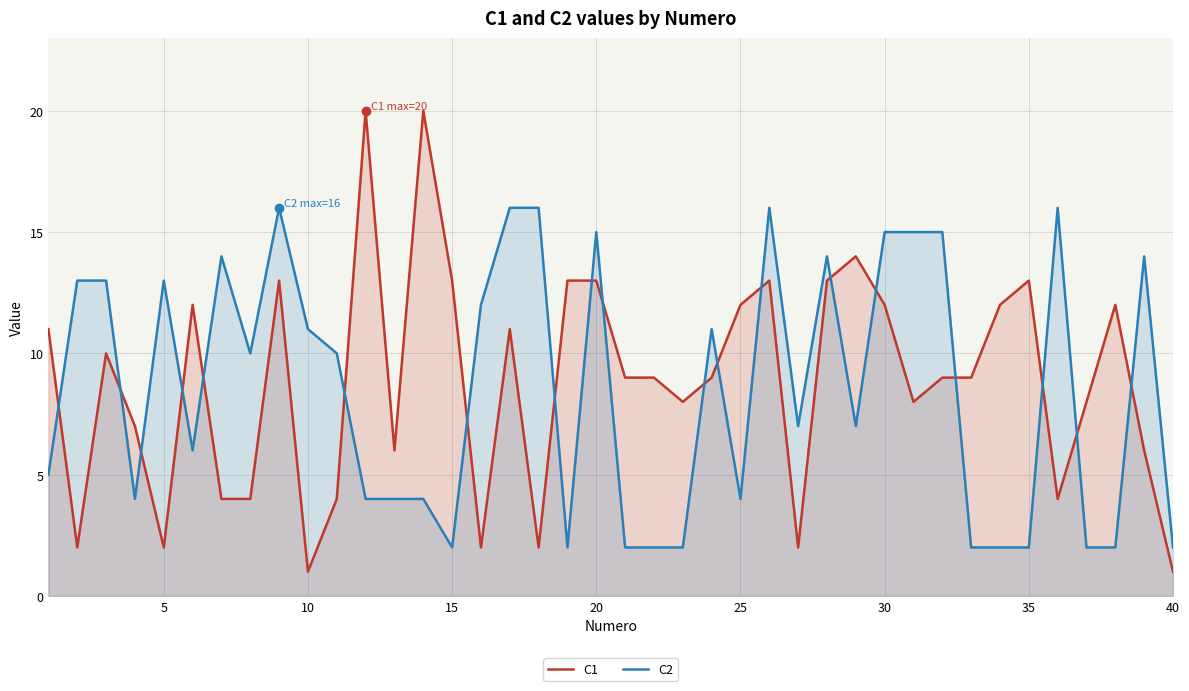

Which series has the widest spread of values?

C1